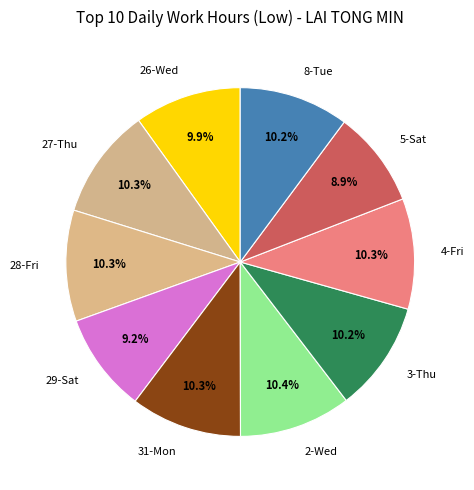

Is 4-Fri the majority of the pie?

No